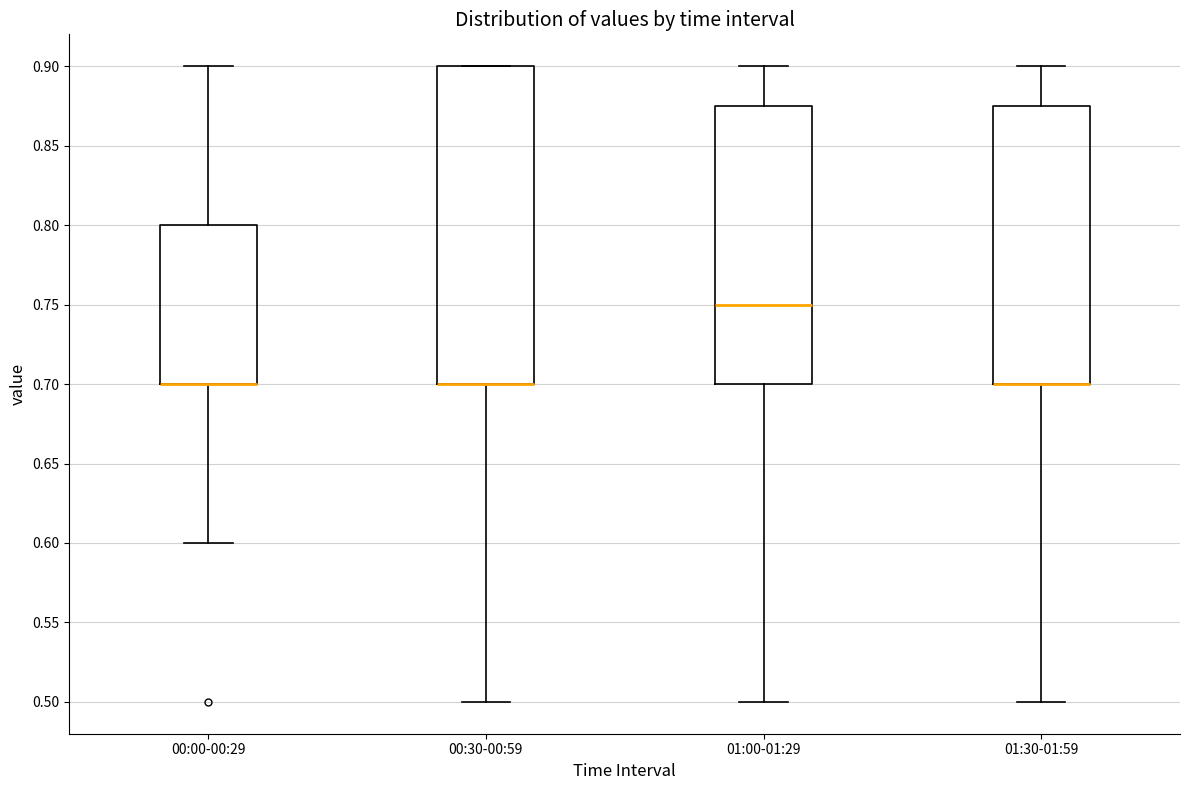

Which box is the tallest, from its lower edge to its upper edge?

00:30-00:59